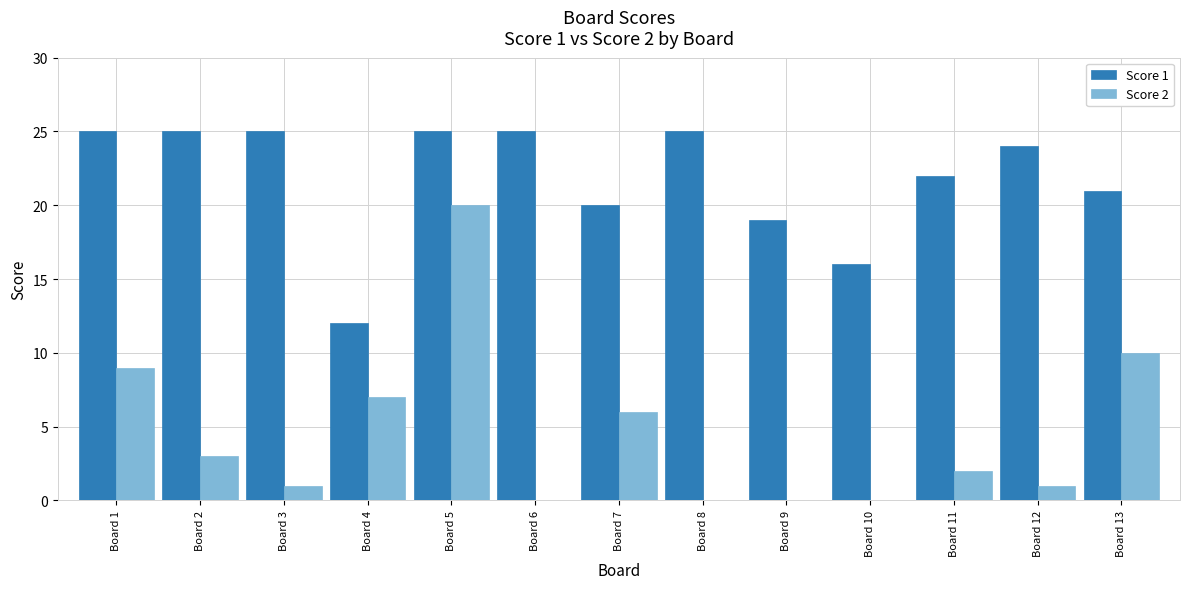

Reading right to left, what are all the values shown in this chart?

Score 1: Board 13=21	Board 12=24	Board 11=22	Board 10=16	Board 9=19	Board 8=25	Board 7=20	Board 6=25	Board 5=25	Board 4=12	Board 3=25	Board 2=25	Board 1=25
Score 2: Board 13=10	Board 12=1	Board 11=2	Board 10=0	Board 9=0	Board 8=0	Board 7=6	Board 6=0	Board 5=20	Board 4=7	Board 3=1	Board 2=3	Board 1=9